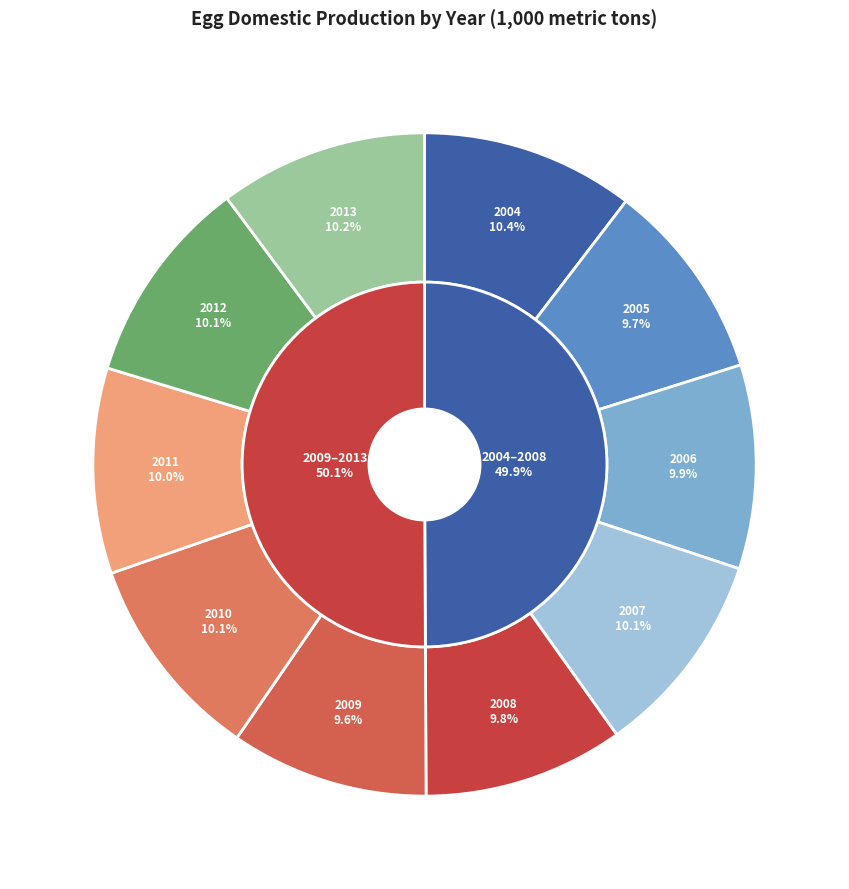

Does 2009 represent more than half of the total?

No